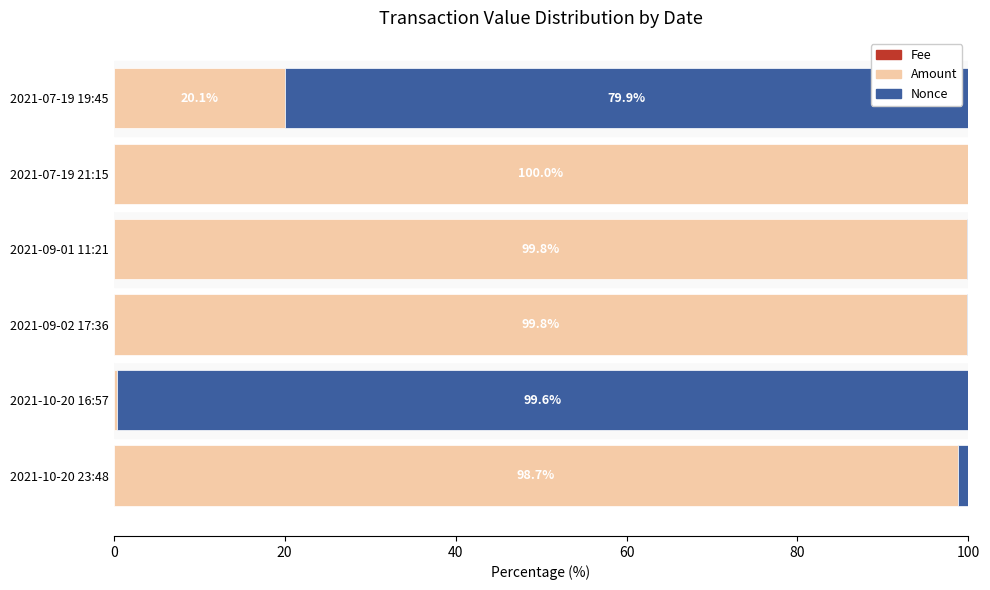

Which series has the largest range (max minus min)?

Nonce